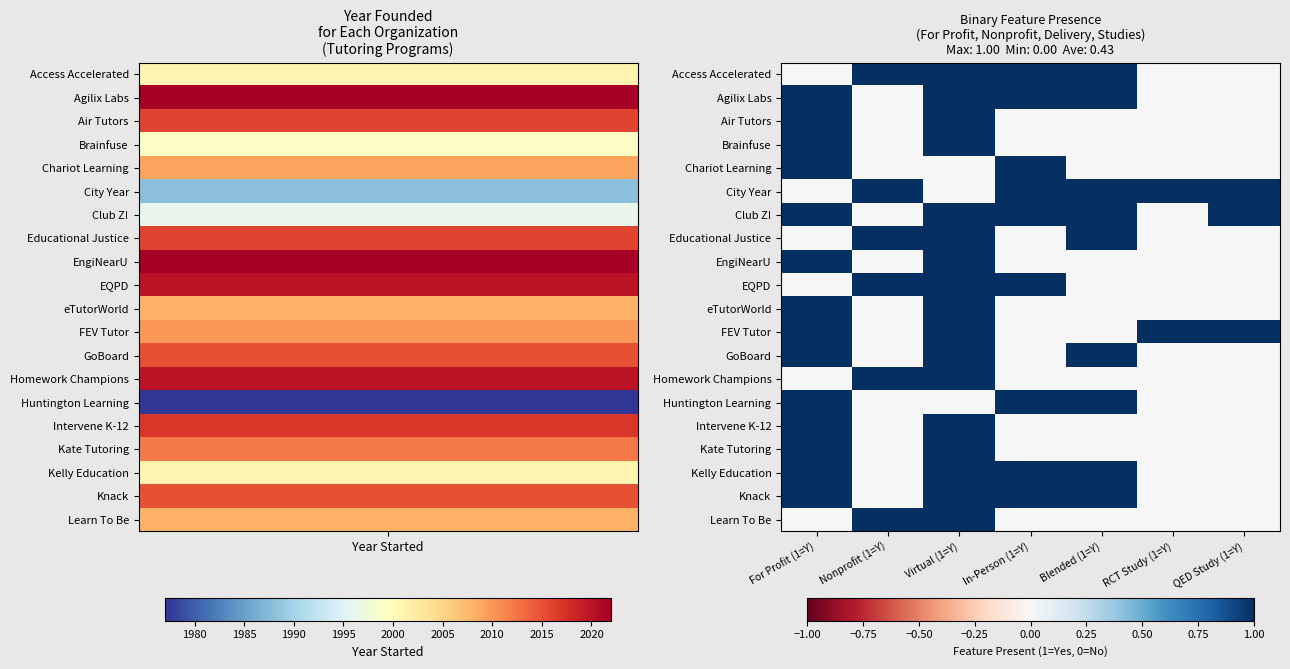

How many categories are shown in the chart?

7